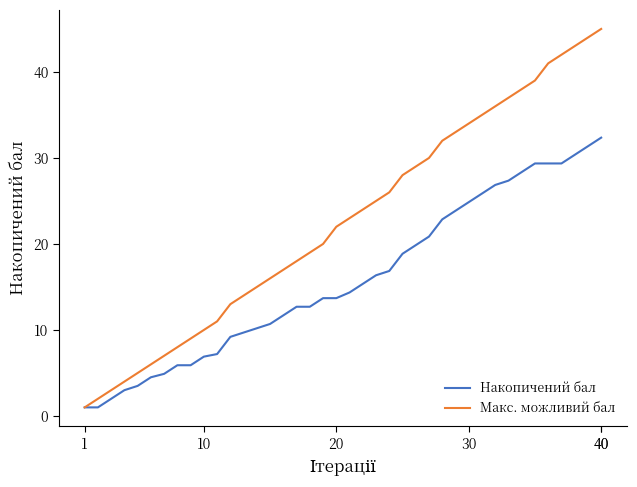

Which series has the largest range (max minus min)?

Макс. можливий бал